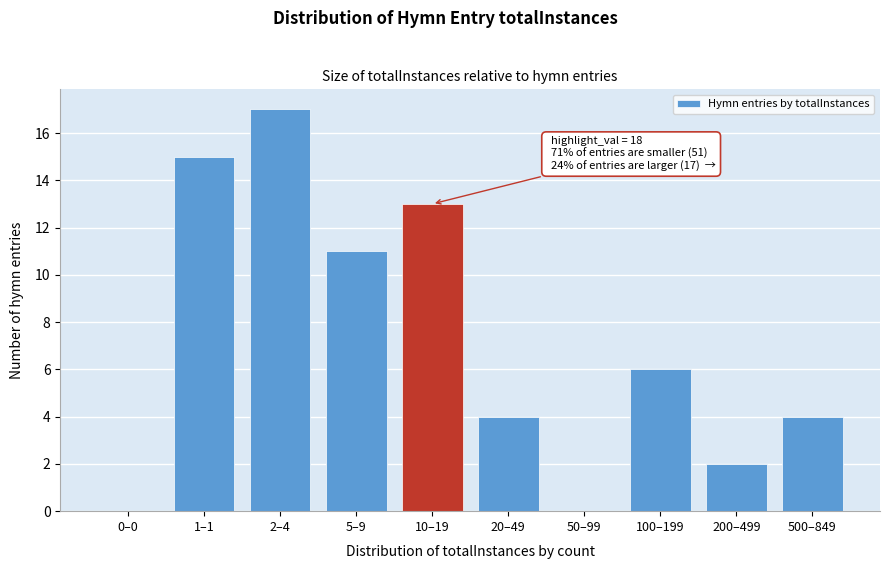

What is the maximum value shown in the chart?

17